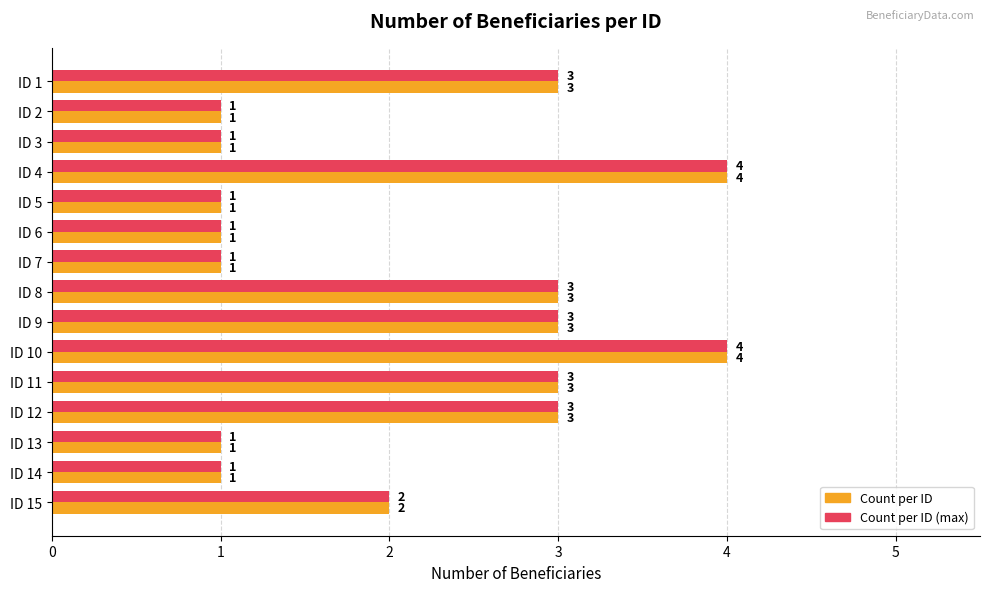

How many data points does each series have?

15